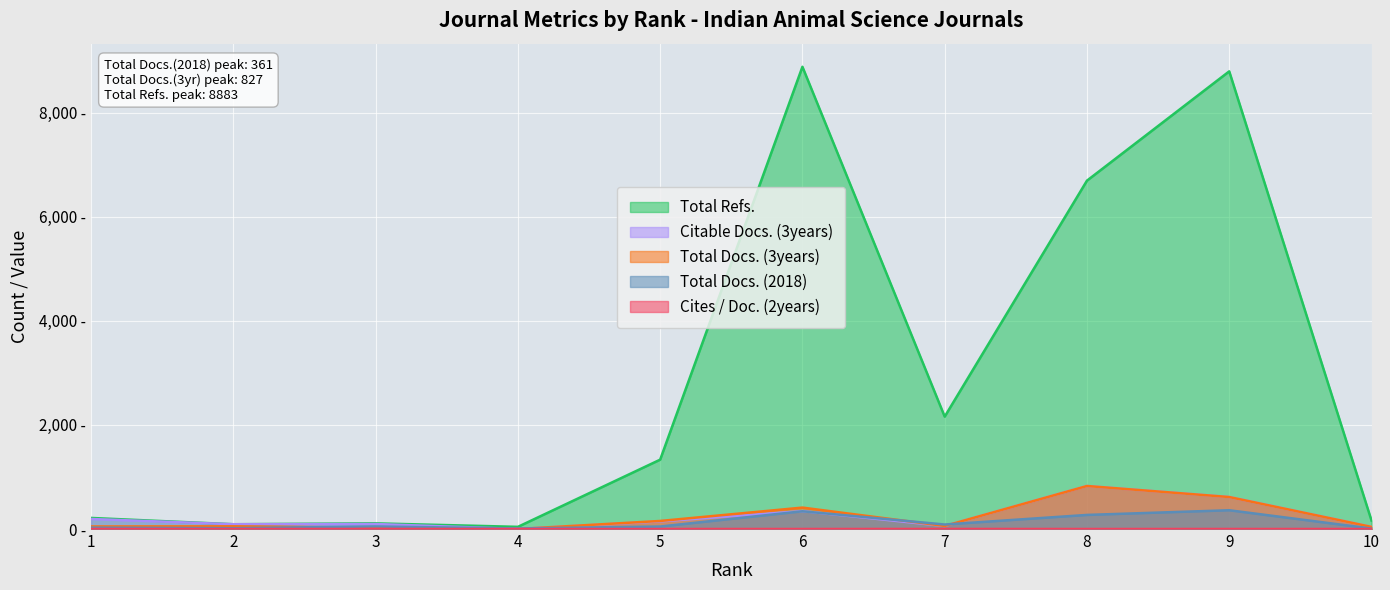

How many interior local peaks does the Citable Docs. (3years) series have?

3